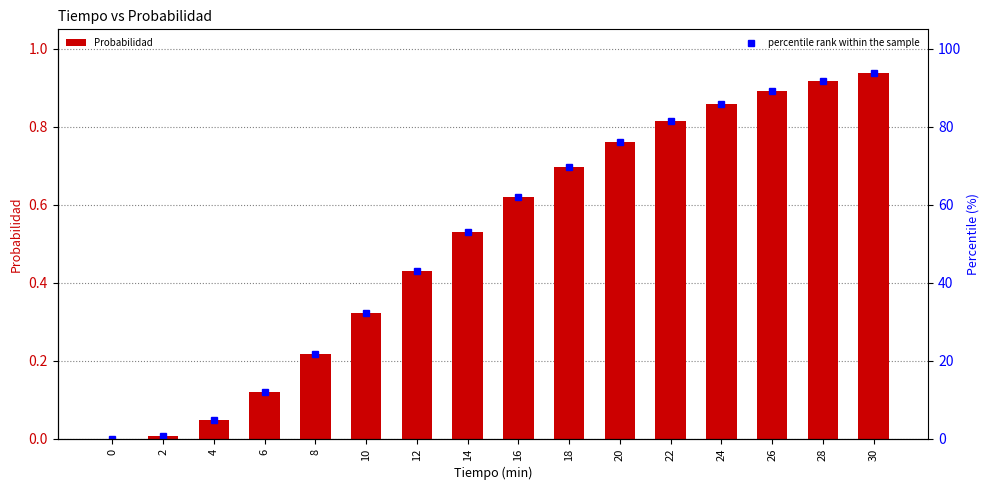

List the series in order of their peak value, lowest first.

Probabilidad, percentile rank within the sample